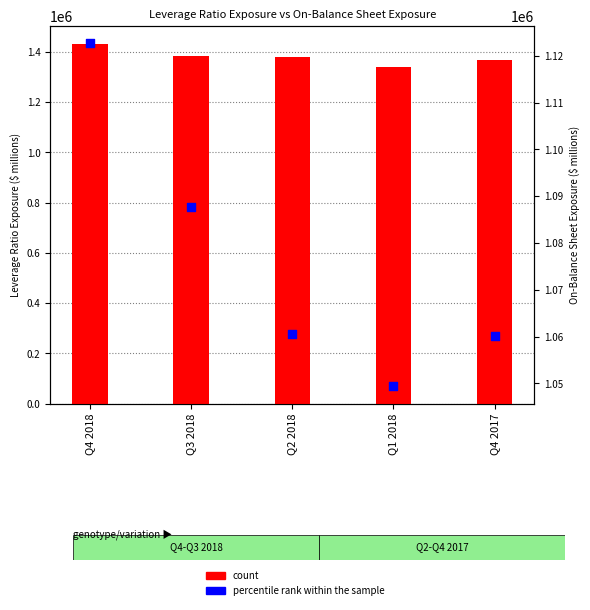

Which series contains the lowest Y value?

percentile rank within the sample